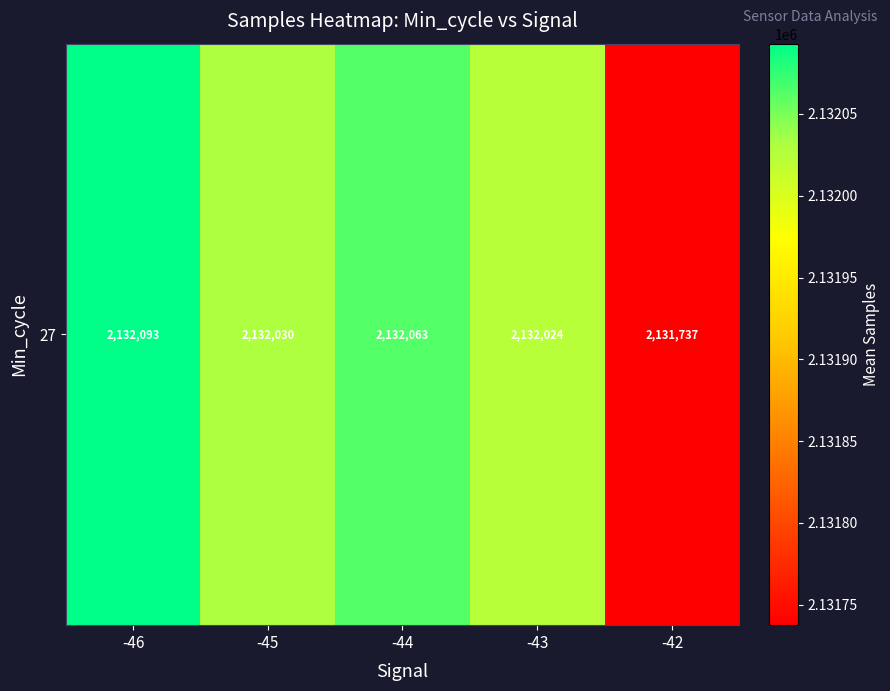

Rank the categories by value from lowest to highest.

-42, -43, -45, -44, -46